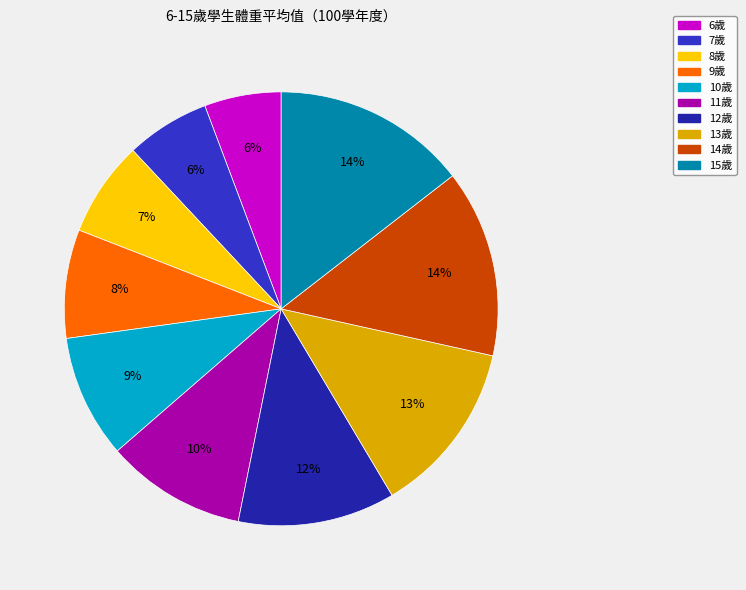

The 12歲 slice represents 22% of the pie. True or false?

False